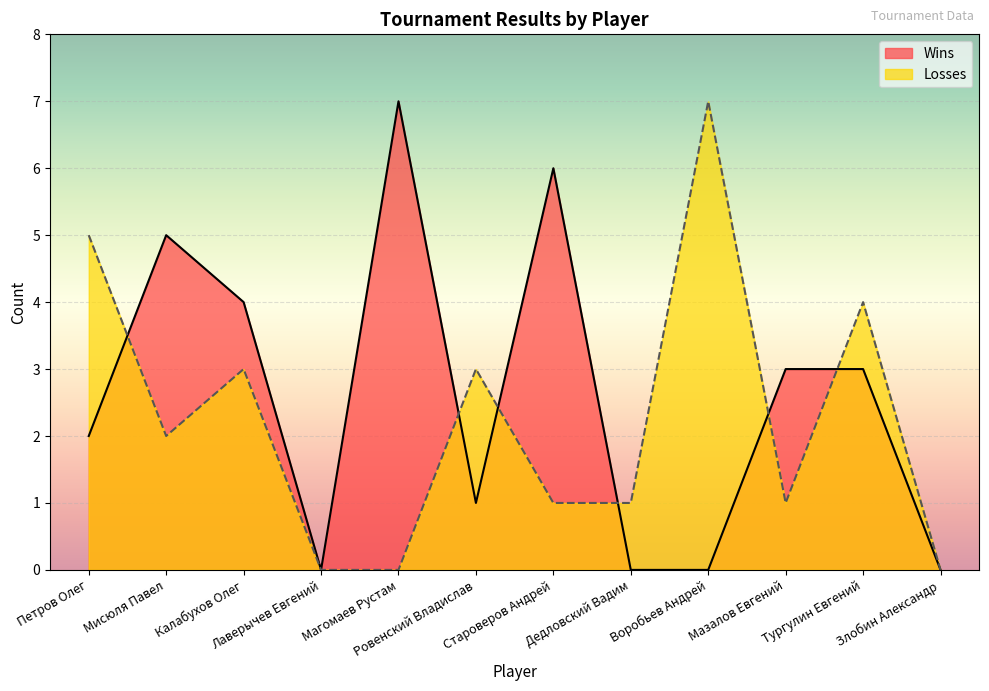

What is the average value of the Wins series?

3